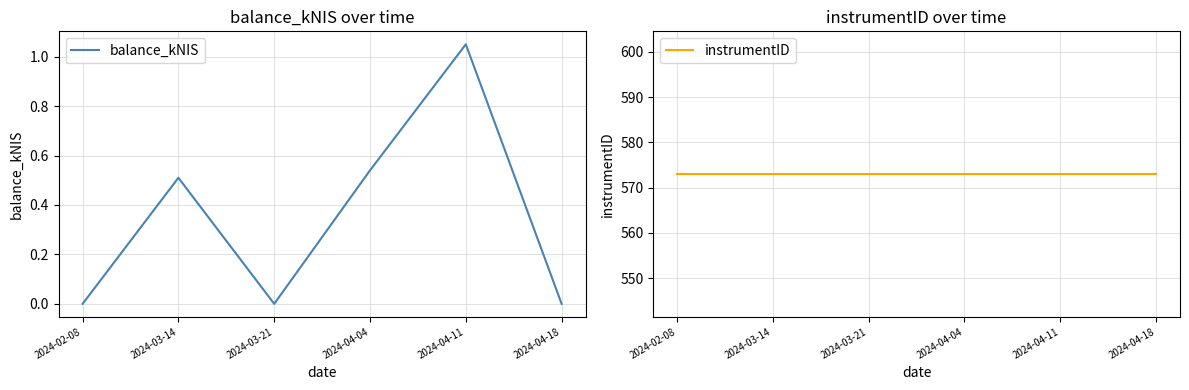

True or false: instrumentID has more than 2 points higher than both neighbors.

False